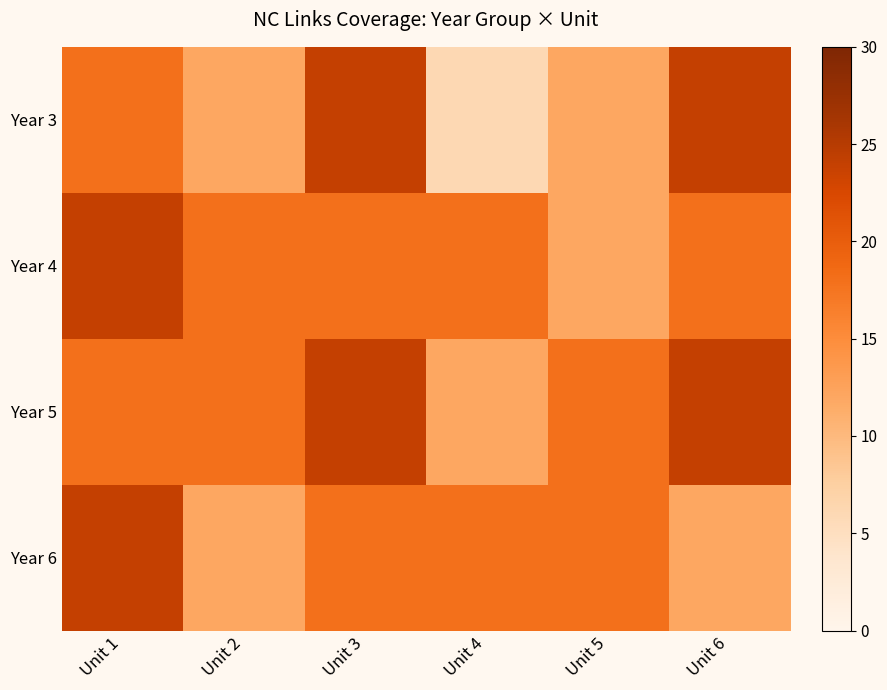

Which series has the largest range (max minus min)?

Year 3